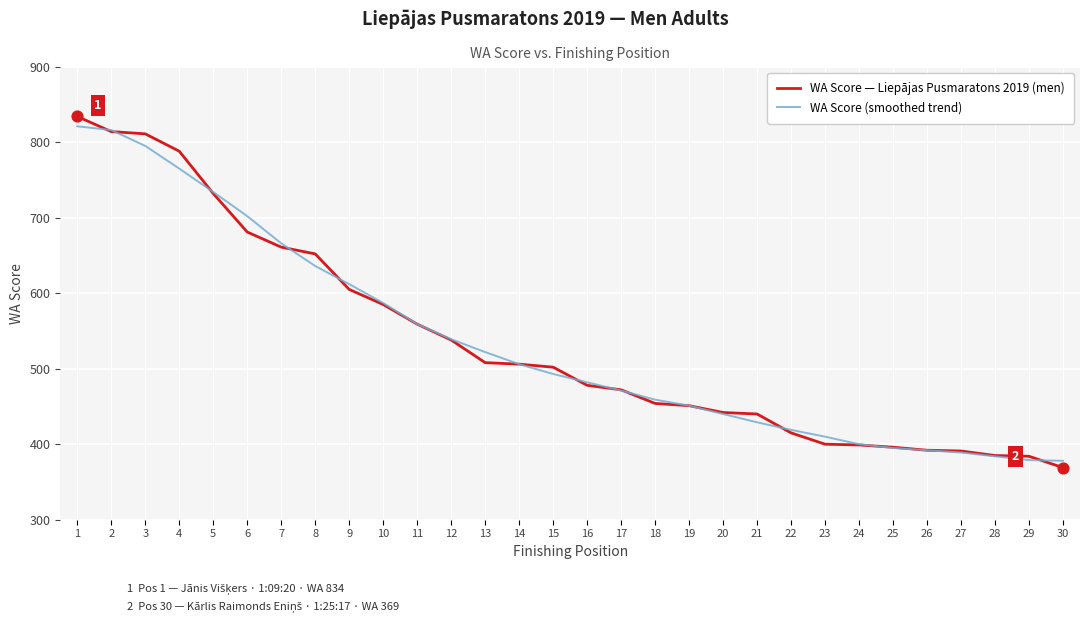

Between 1 and 20, which series saw the biggest shift?

WA Score — Liepājas Pusmaratons 2019 (men)